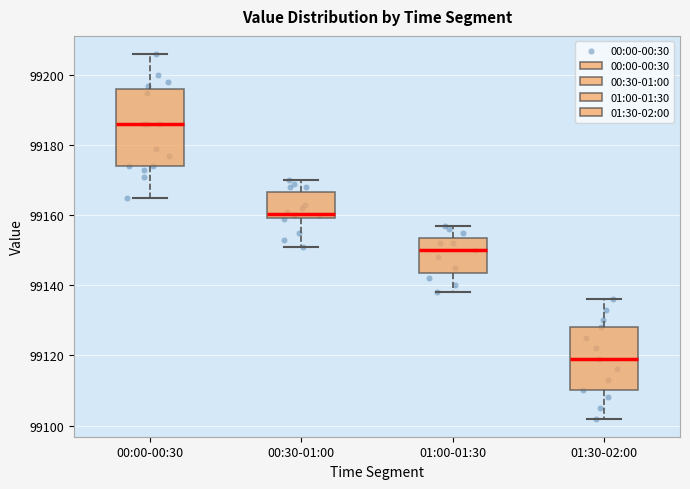

Reading left to right, transcribe this box plot: for each box, give where its median line is, the range the box spans, and where its two whiskers end, as read against the y-axis. The values are not printed on the chart, so give them approximately, as read against the axis.

00:00-00:30: median 99186, box 99174 to 99196, whiskers 99166 to 99206
00:30-01:00: median 99160 (just above the box's lower edge), box 99160 to 99166, whiskers 99152 to 99170
01:00-01:30: median 99150, box 99144 to 99154, whiskers 99138 to 99158
01:30-02:00: median 99120, box 99110 to 99128, whiskers 99102 to 99136